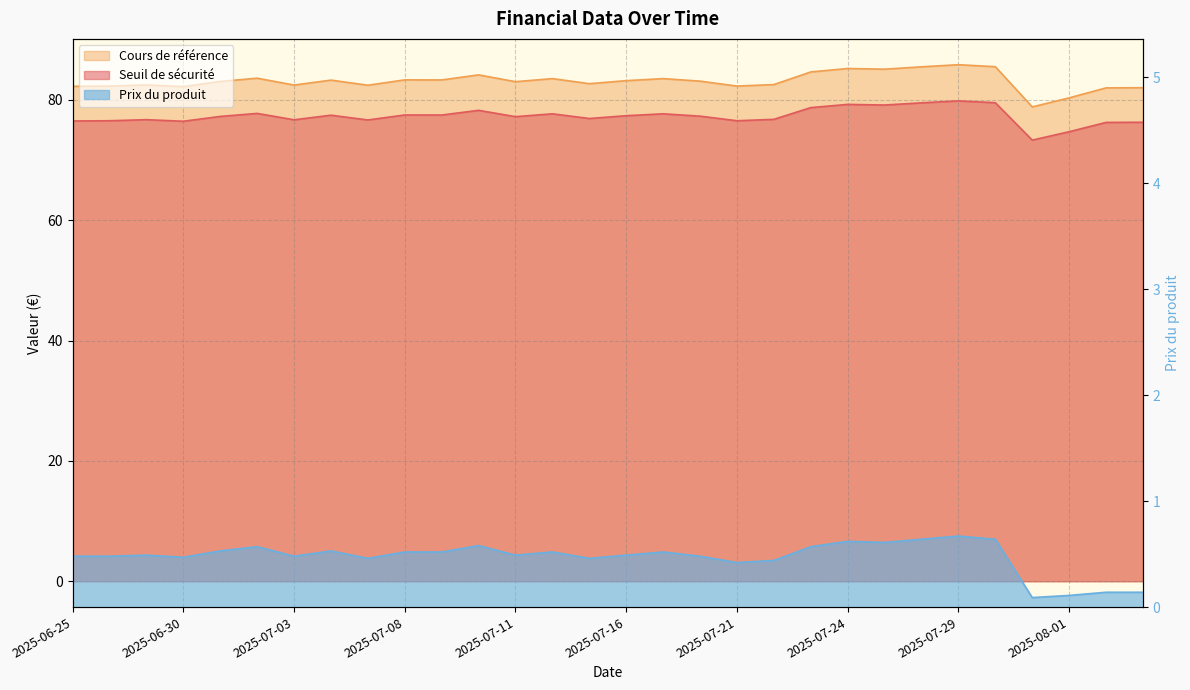

What is the label of the 25th point from the left?

2025-07-29